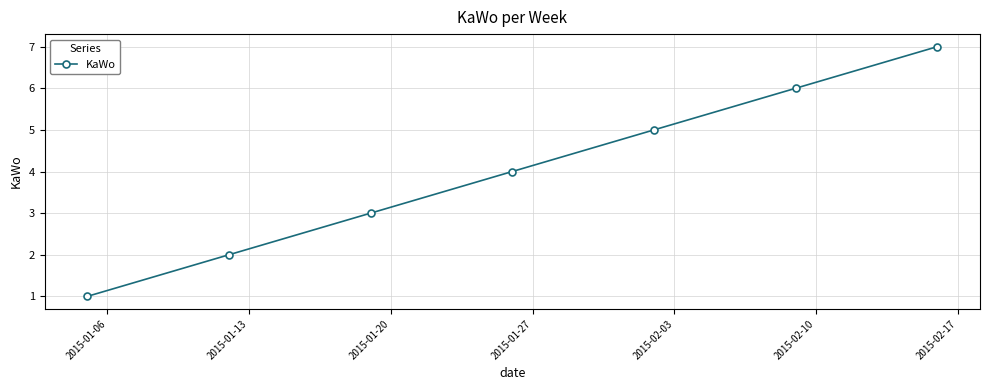

True or false: the data has more than 1 interior local peaks.

False